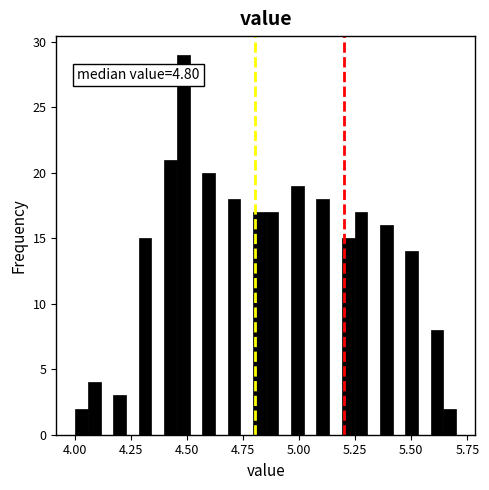

Read against the x-axis, roughly where is the centre of the tallest bar?

4.50